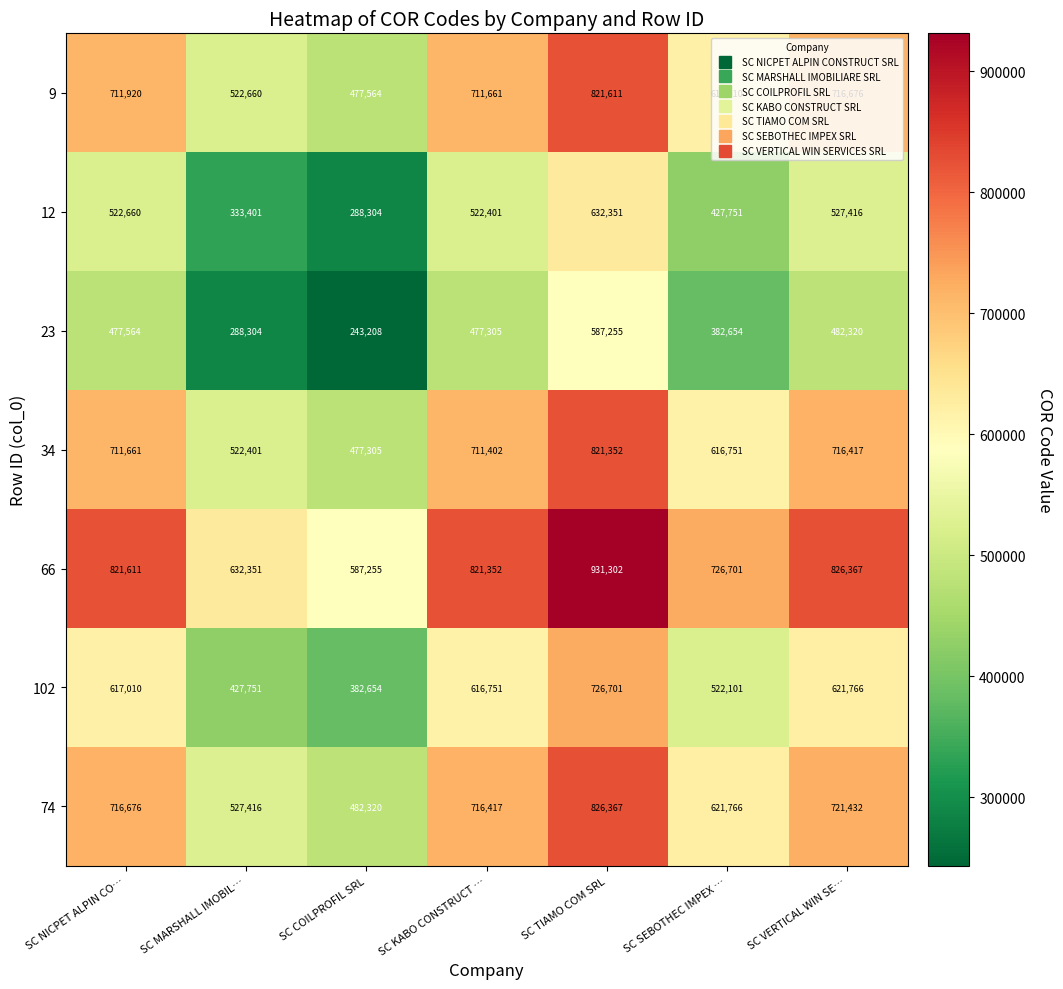

True or false: 9 has a value of 711661 at SC KABO CONSTRUCT ….

True